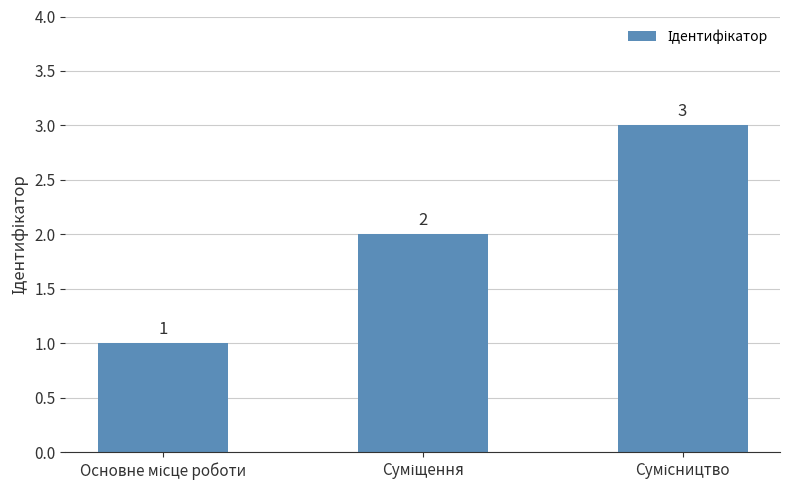

What is the value of the 1st bar from the left?

1